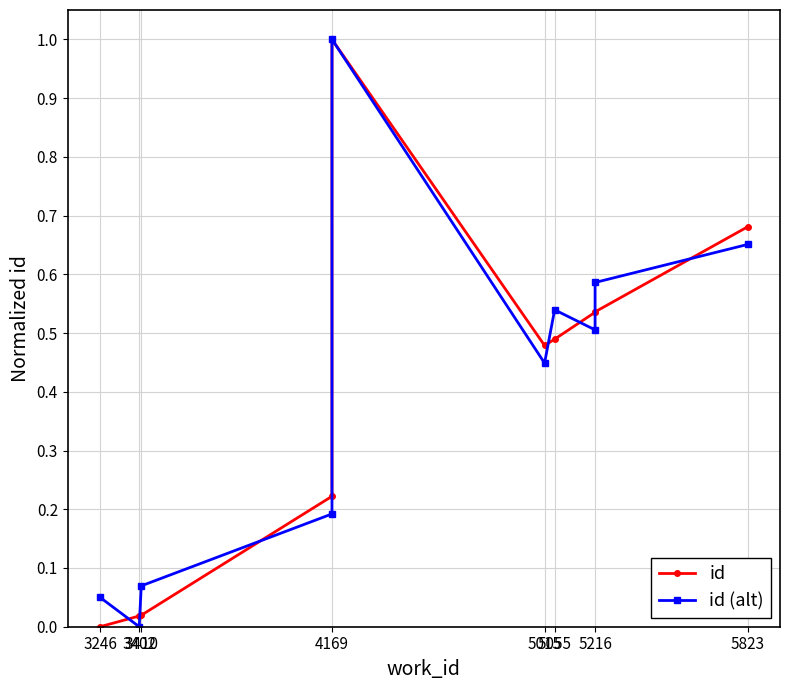

What is the label of the 3rd point from the left?

3410